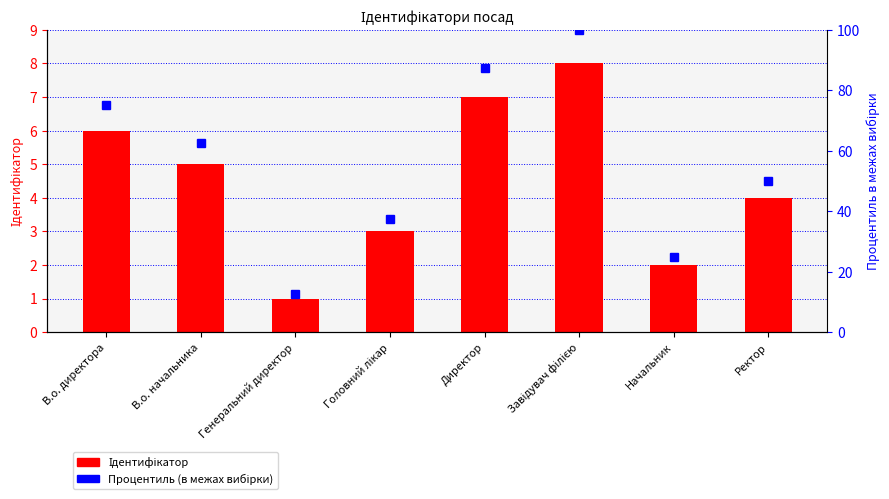

Does the chart contain any negative values?

No